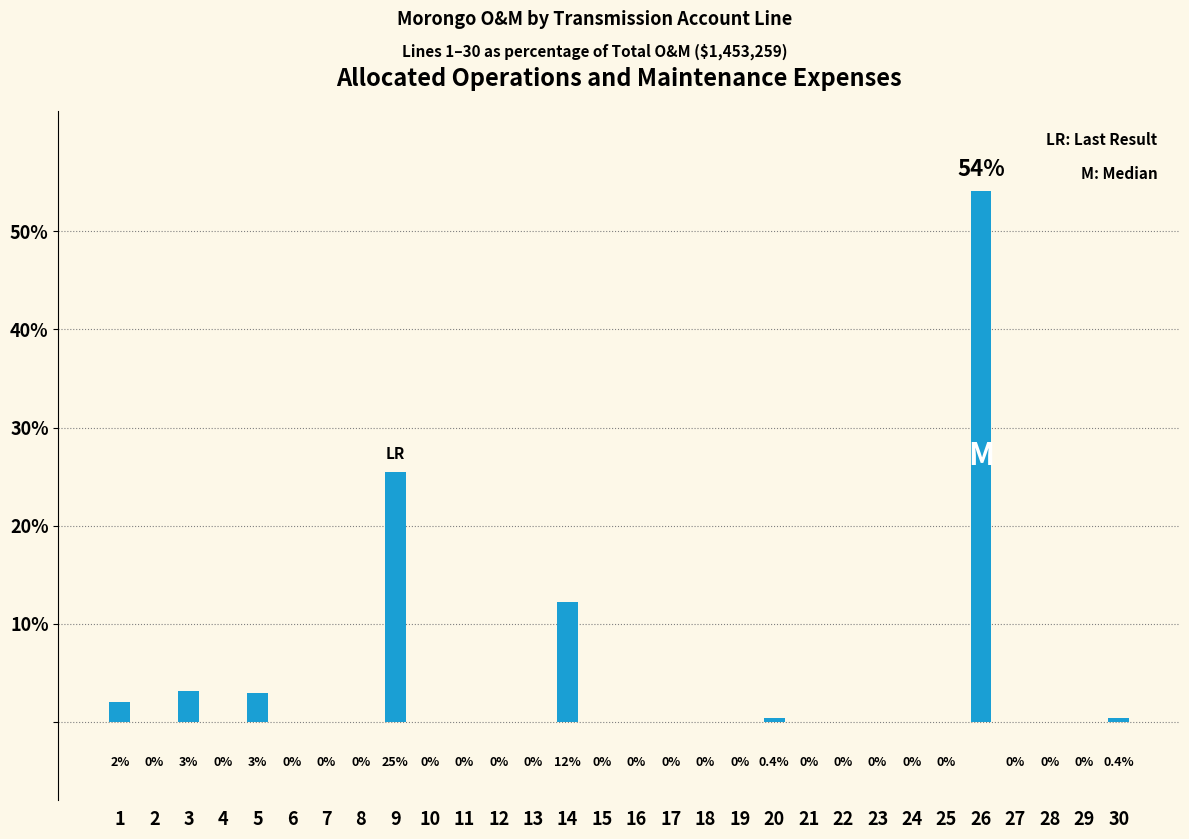

Reading right to left, list all the values displayed in this chart.

30=0.4	29=0.0	28=0.0	27=0.0	26=54.1	25=0.0	24=0.0	23=0.0	22=0.0	21=0.0	20=0.4	19=0.0	18=0.0	17=0.0	16=0.0	15=0.0	14=12.2	13=0.0	12=0.0	11=0.0	10=0.0	9=25.5	8=0.0	7=0.0	6=0.0	5=2.9	4=0.0	3=3.1	2=0.0	1=2.0